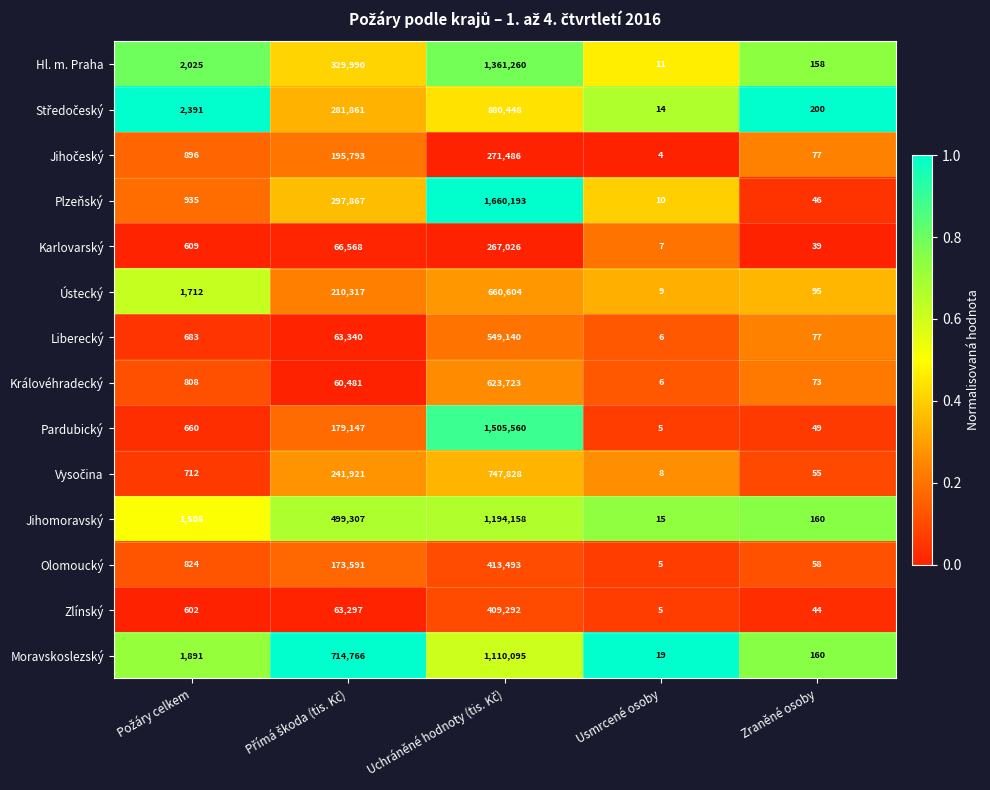

What is the sum of the Ústecký values at Usmrcené osoby and Zraněné osoby?

104